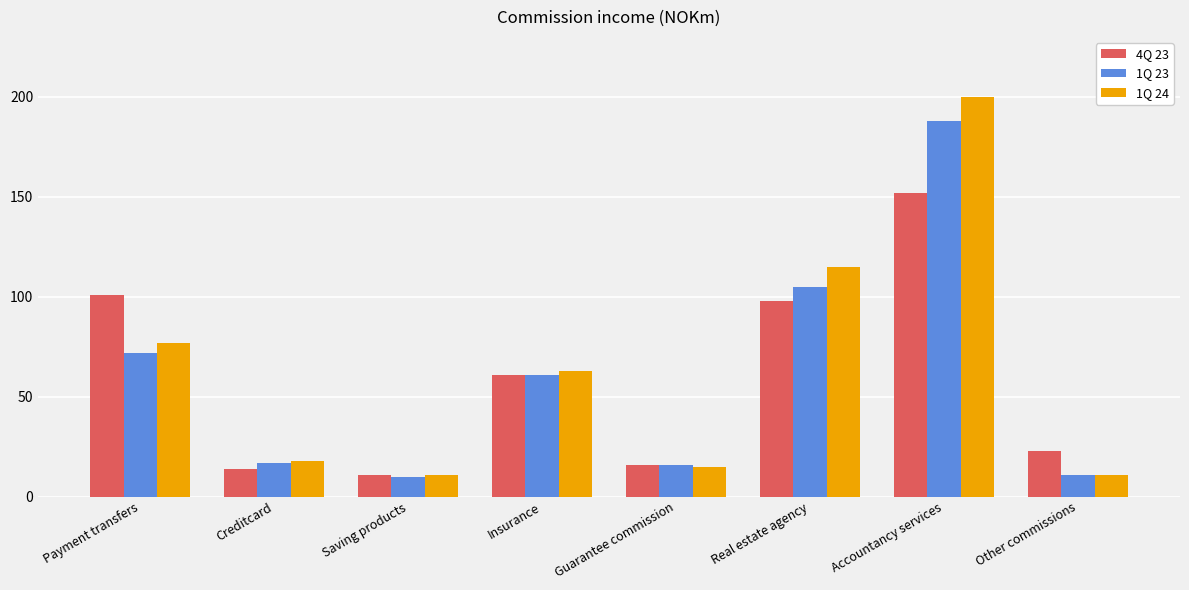

At Accountancy services, list the series in order from smallest to largest.

4Q 23, 1Q 23, 1Q 24